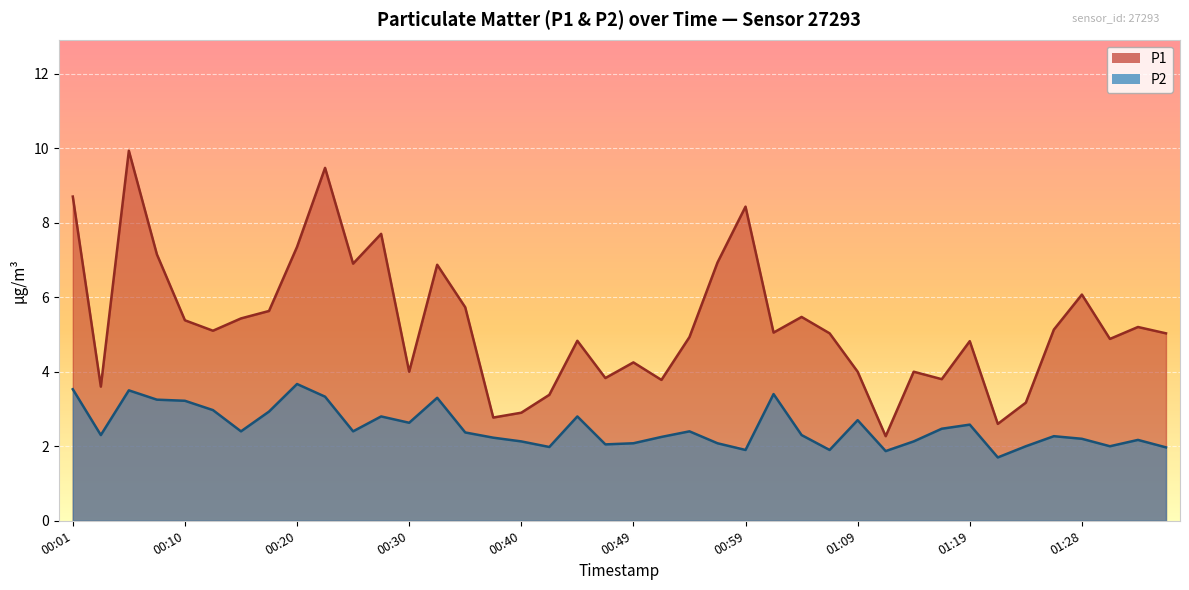

Where does the P2 series first go above 2?

00:01